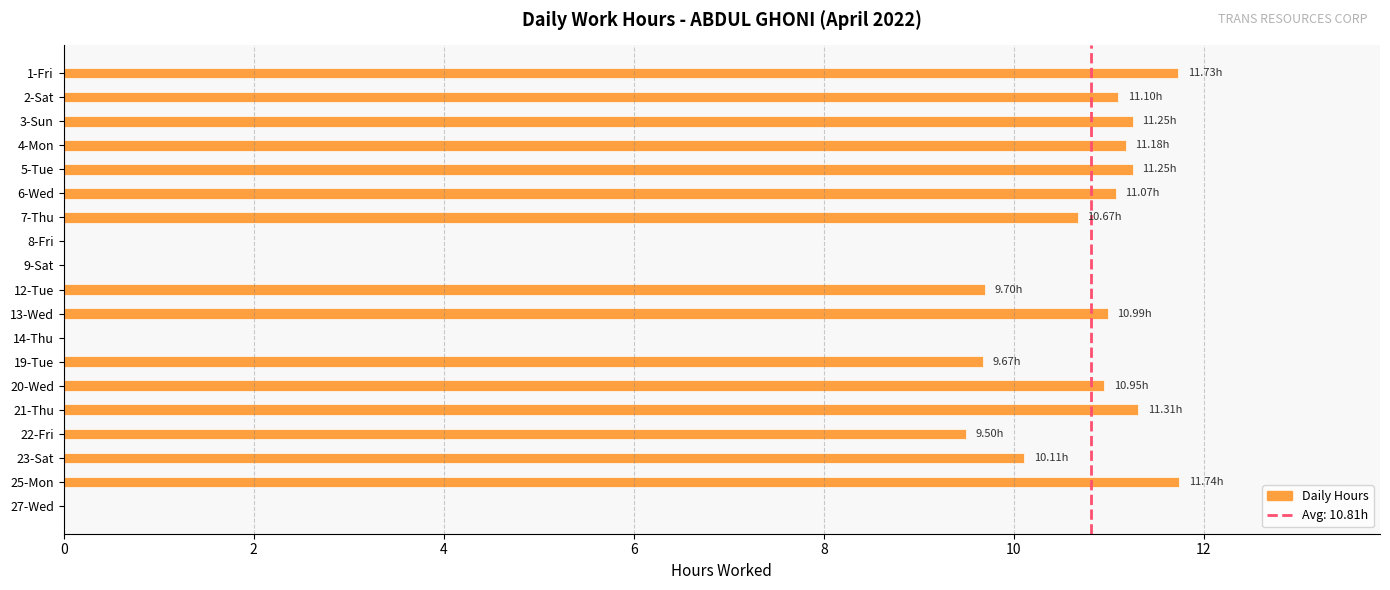

Which has a higher value, 23-Sat or 4-Mon?

4-Mon